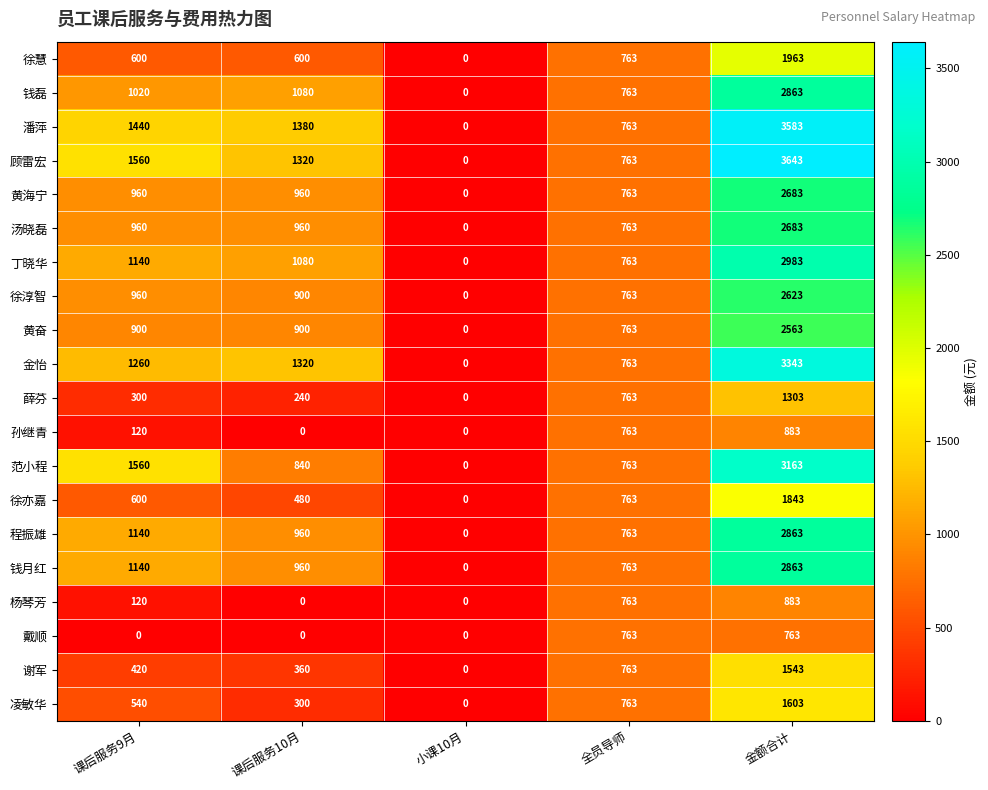

How many values in 汤晓磊 are above zero?

4